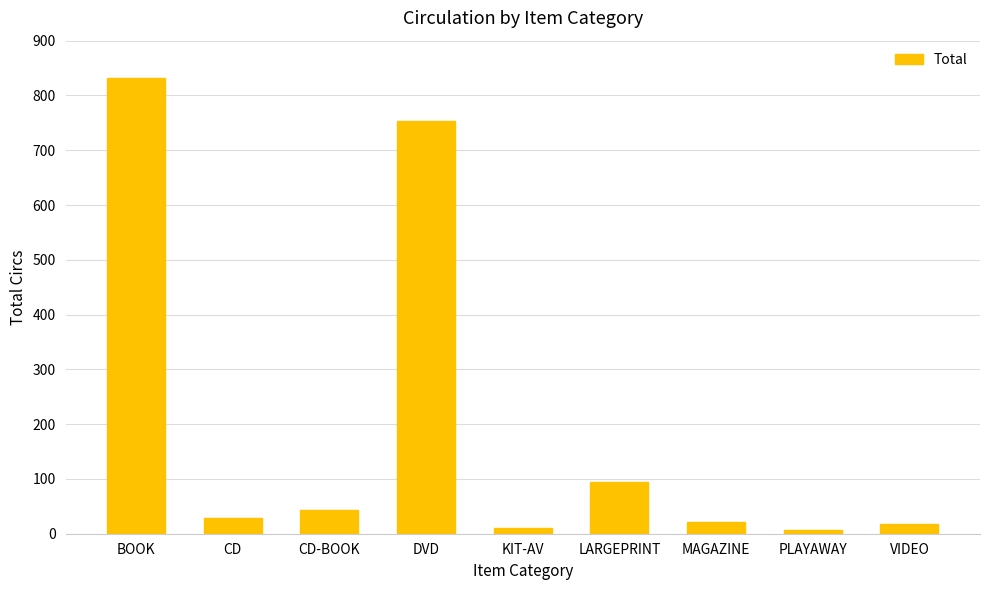

What is the label of the 3rd bar from the left?

CD-BOOK